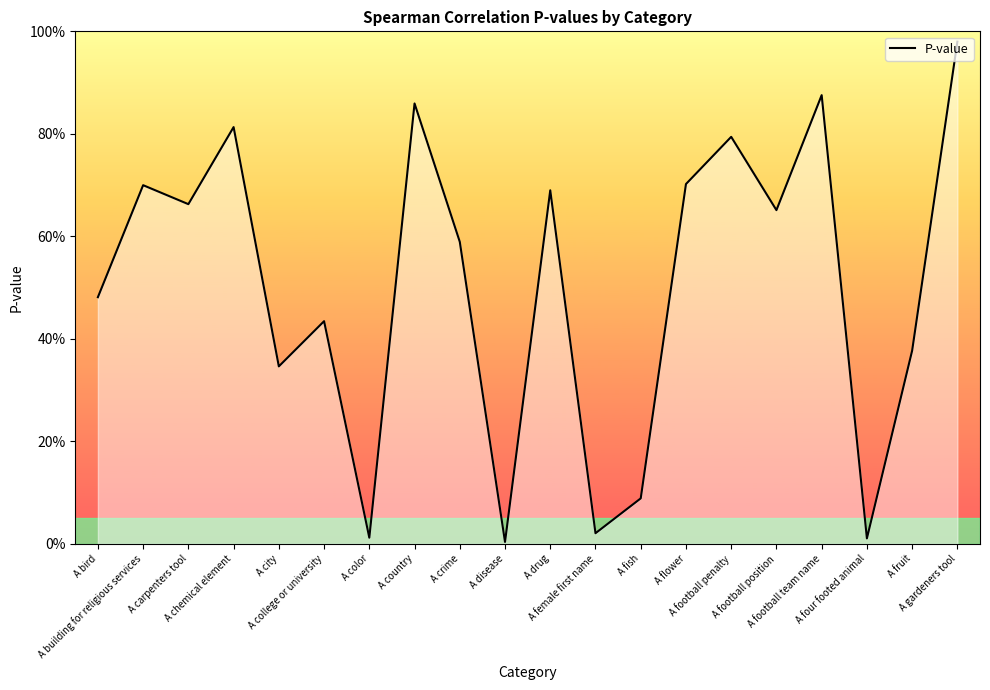

Does the chart display data point markers on the line(s)?

No